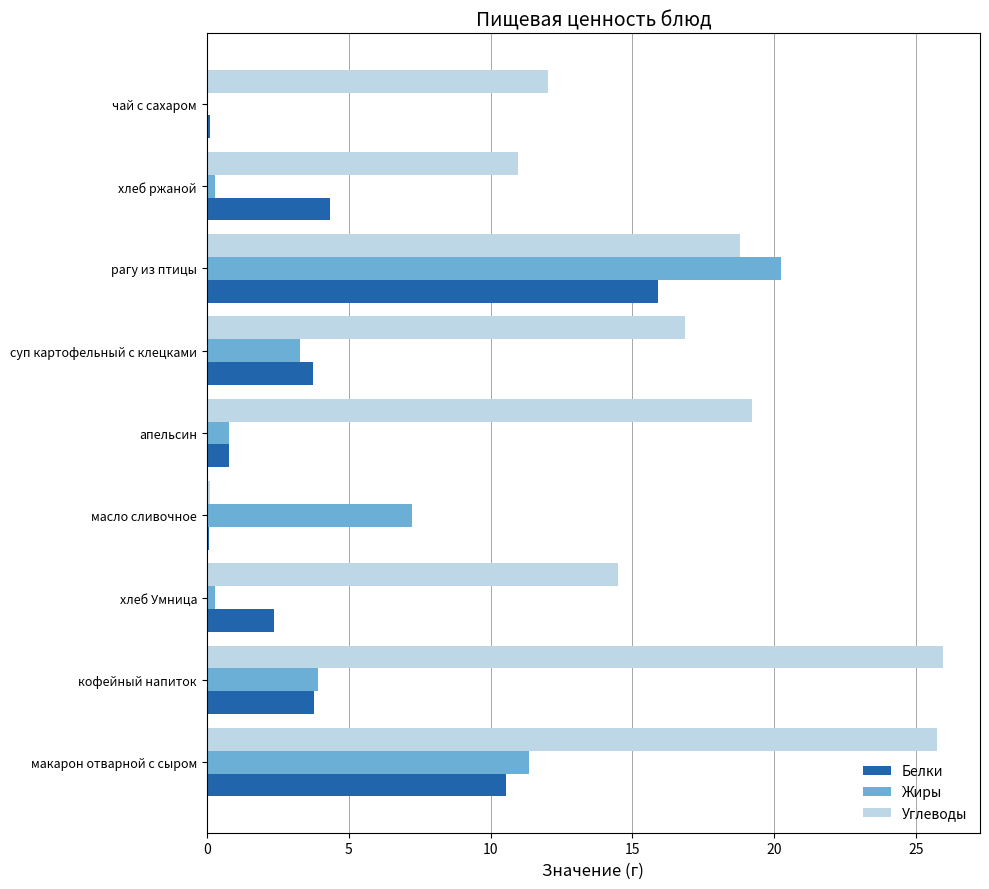

The value of Белки at рагу из птицы is 6.8. True or false?

False